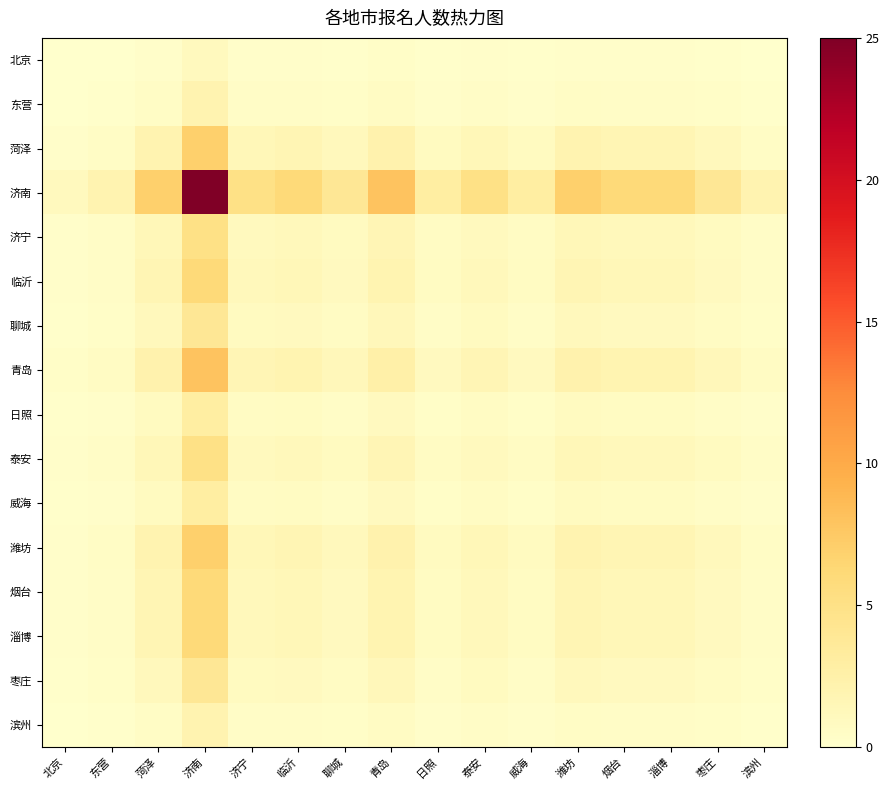

Which has a higher value, 泰安 or 青岛?

青岛